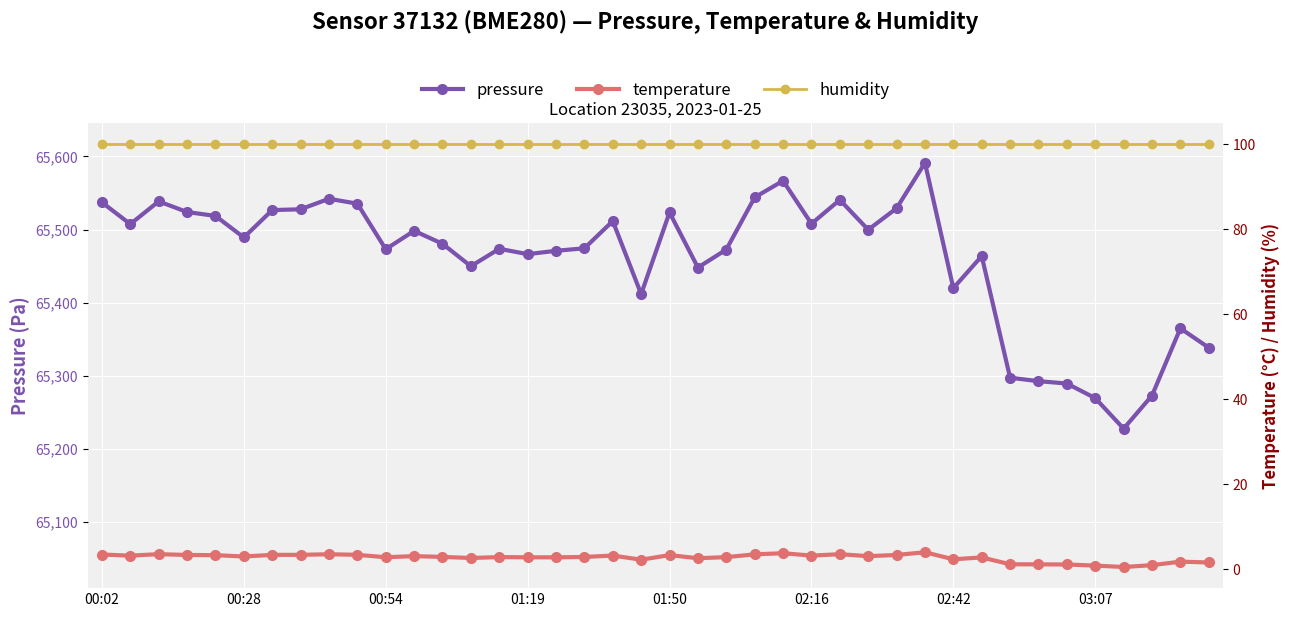

The pressure series shows 20013.2 at 01:50. True or false?

False